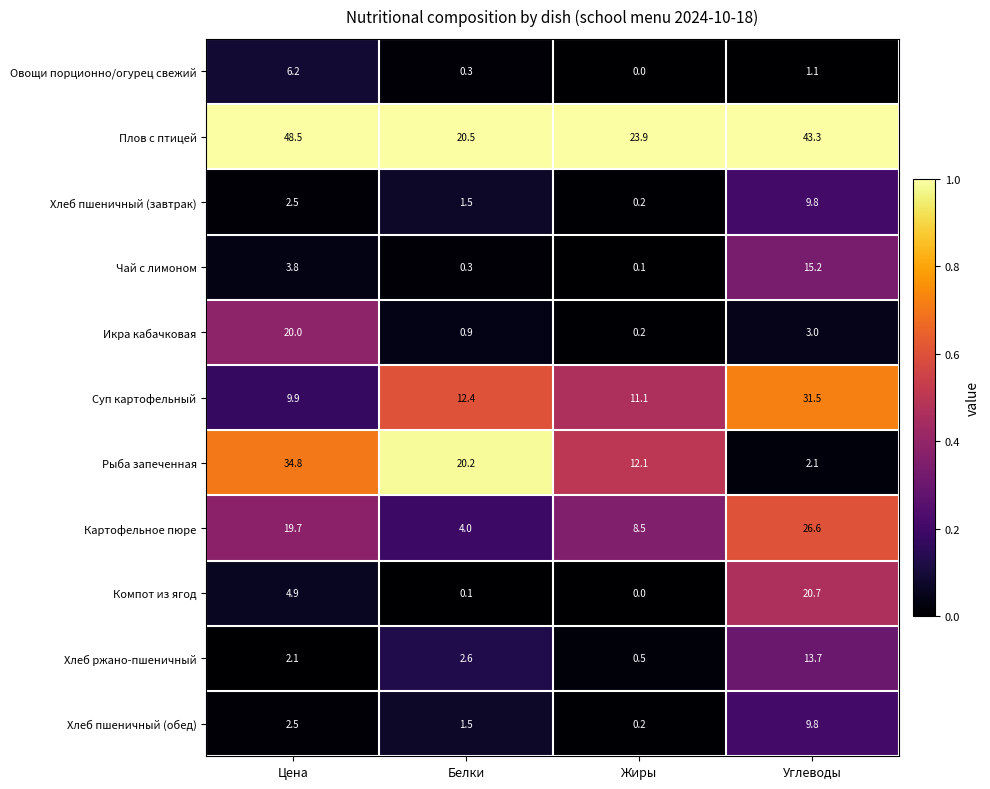

Between Жиры and Углеводы, which series saw the biggest shift?

Компот из ягод